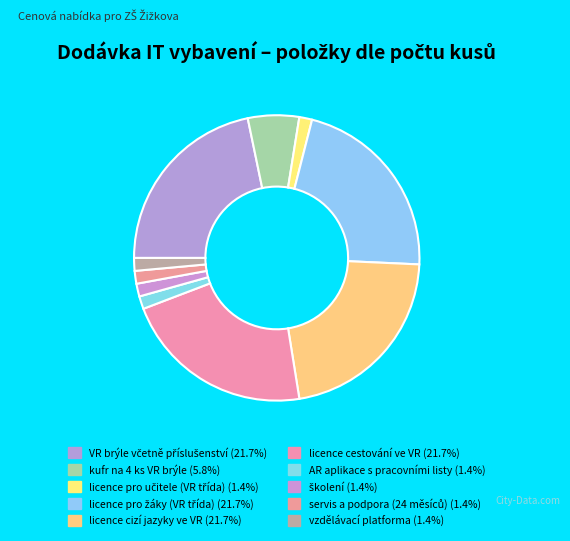

To the nearest percent, what is the combined percentage of kufr na 4 ks VR brýle and licence pro učitele (VR třída)?

7%